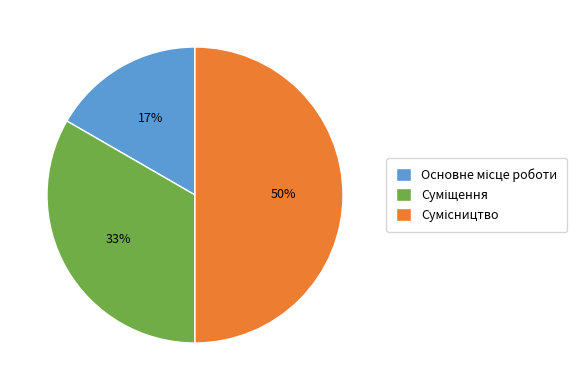

To the nearest percent, what is the average slice percentage?

33%